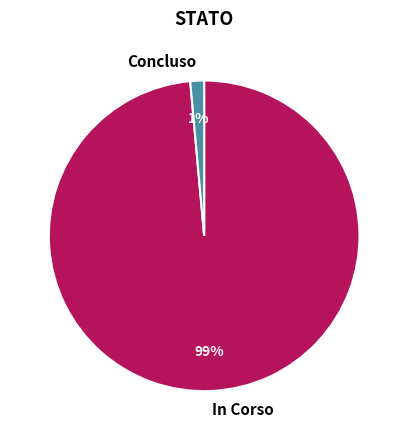

What is the largest slice in the pie chart?

In Corso